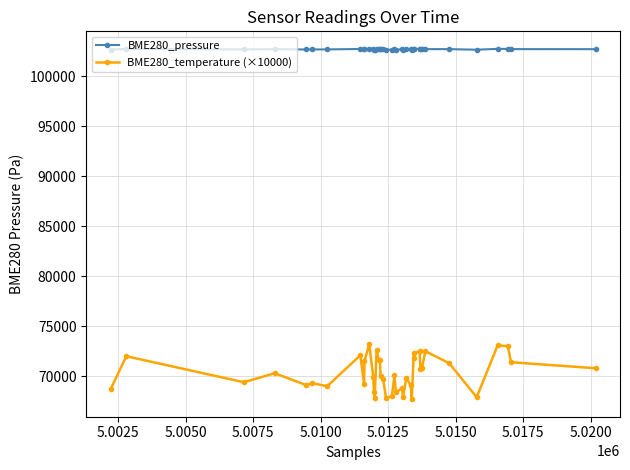

Which series has the largest total across all categories?

BME280_pressure